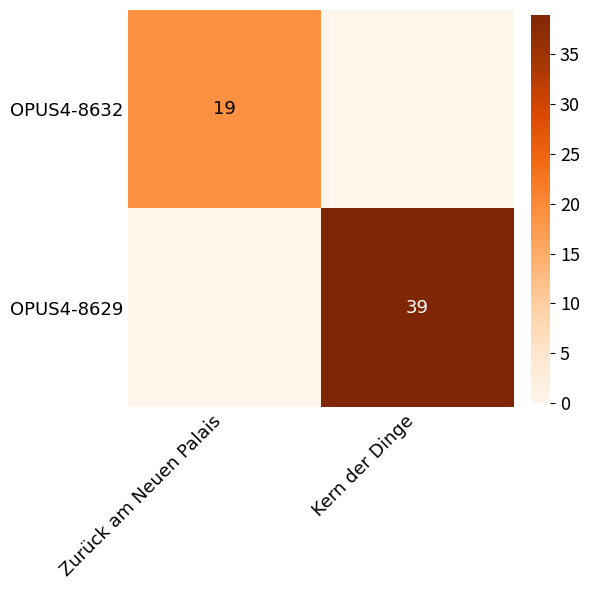

Is it true that OPUS4-8632 equals 33 at Zurück am Neuen Palais?

False